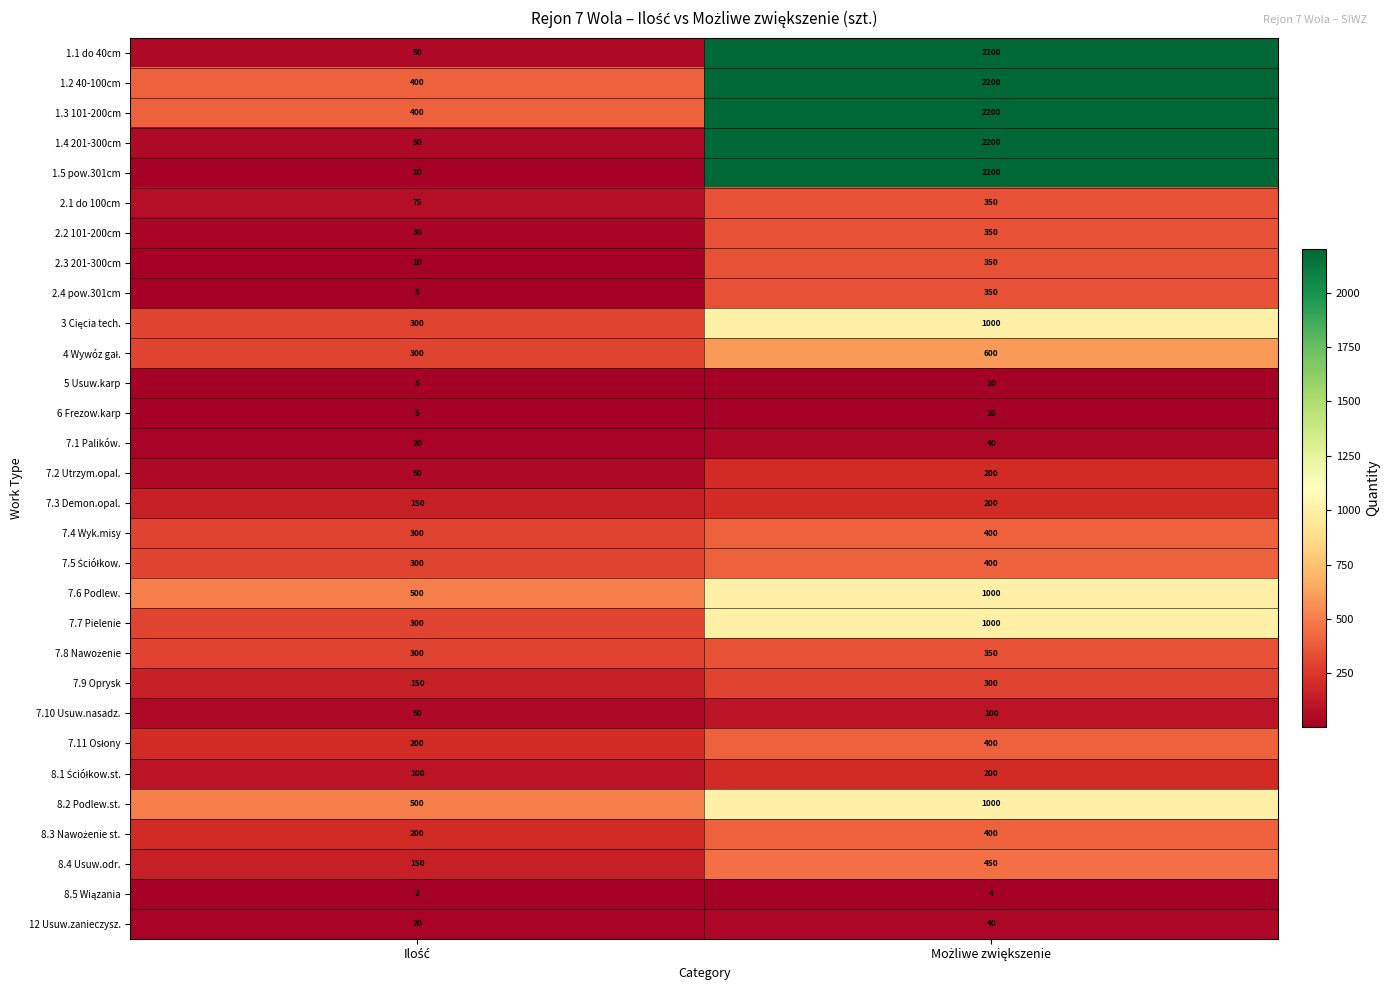

Which series has the largest range (max minus min)?

1.5 pow.301cm